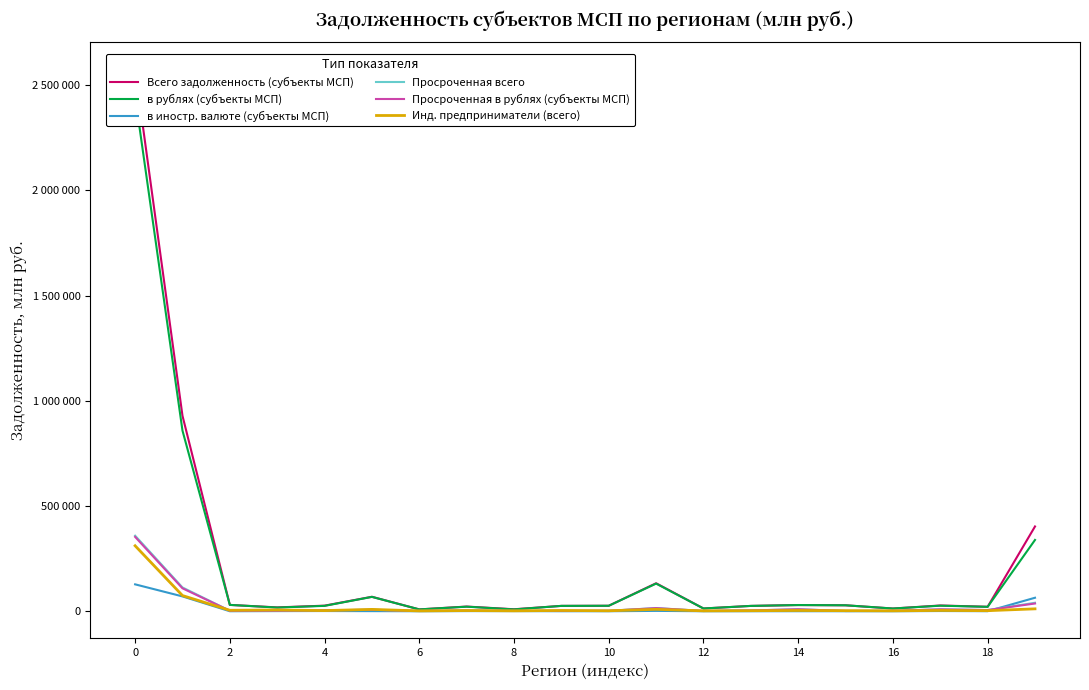

How many categories are shown in the chart?

20